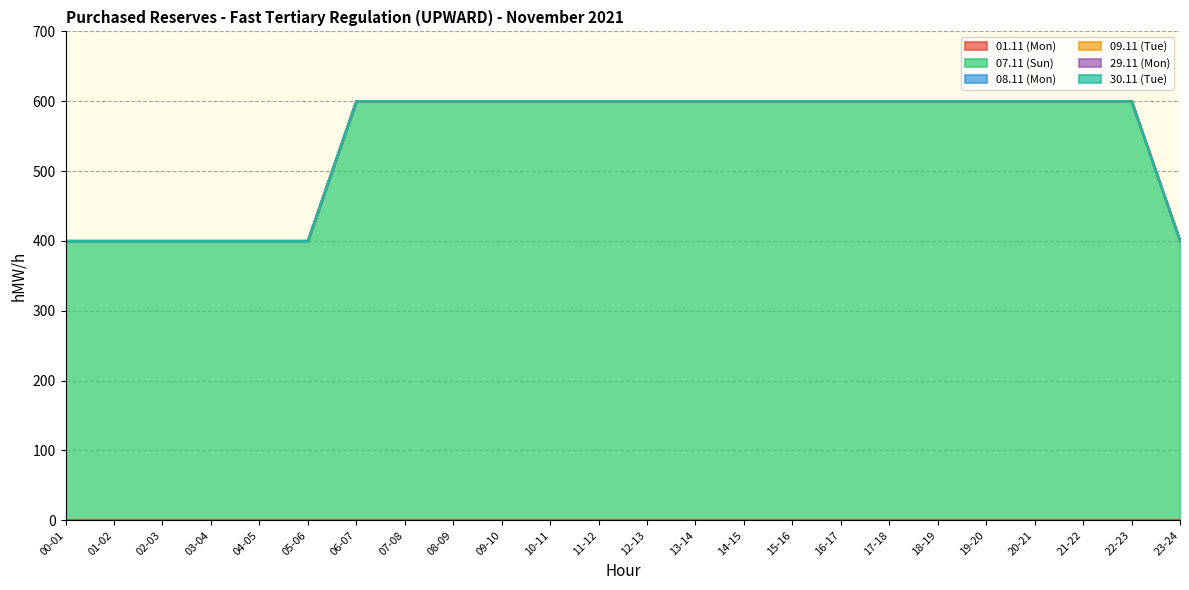

True or false: 07.11 (Sun) has more than 1 interior local peaks.

False